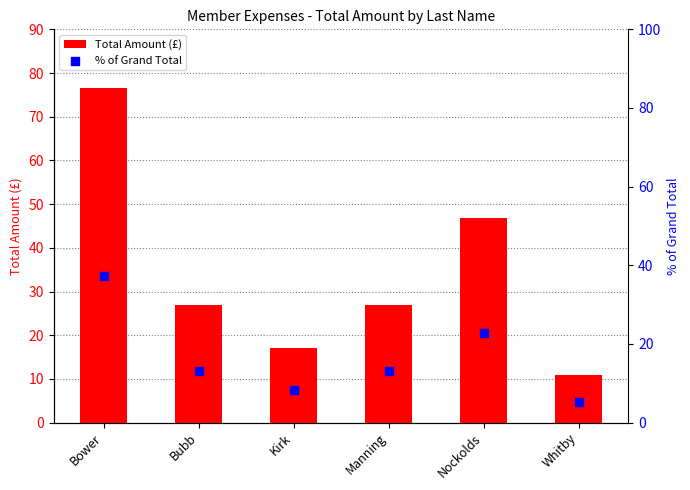

At which category is the sum across all series the highest?

Bower